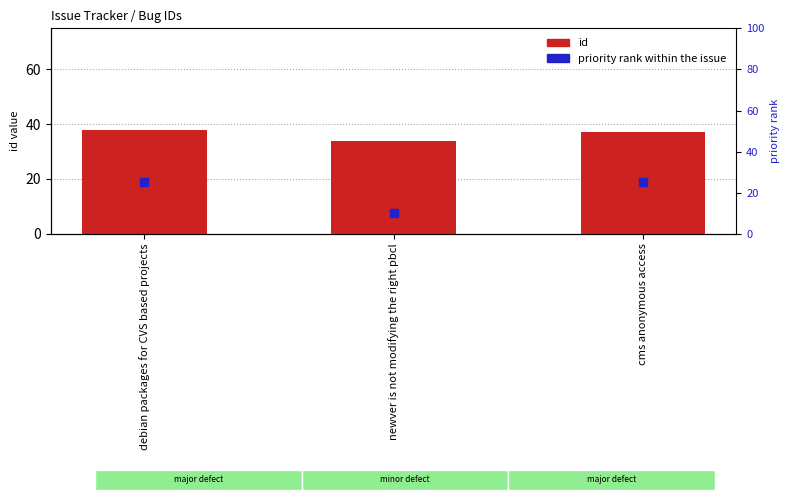

Which series contains the lowest Y value?

priority indicator